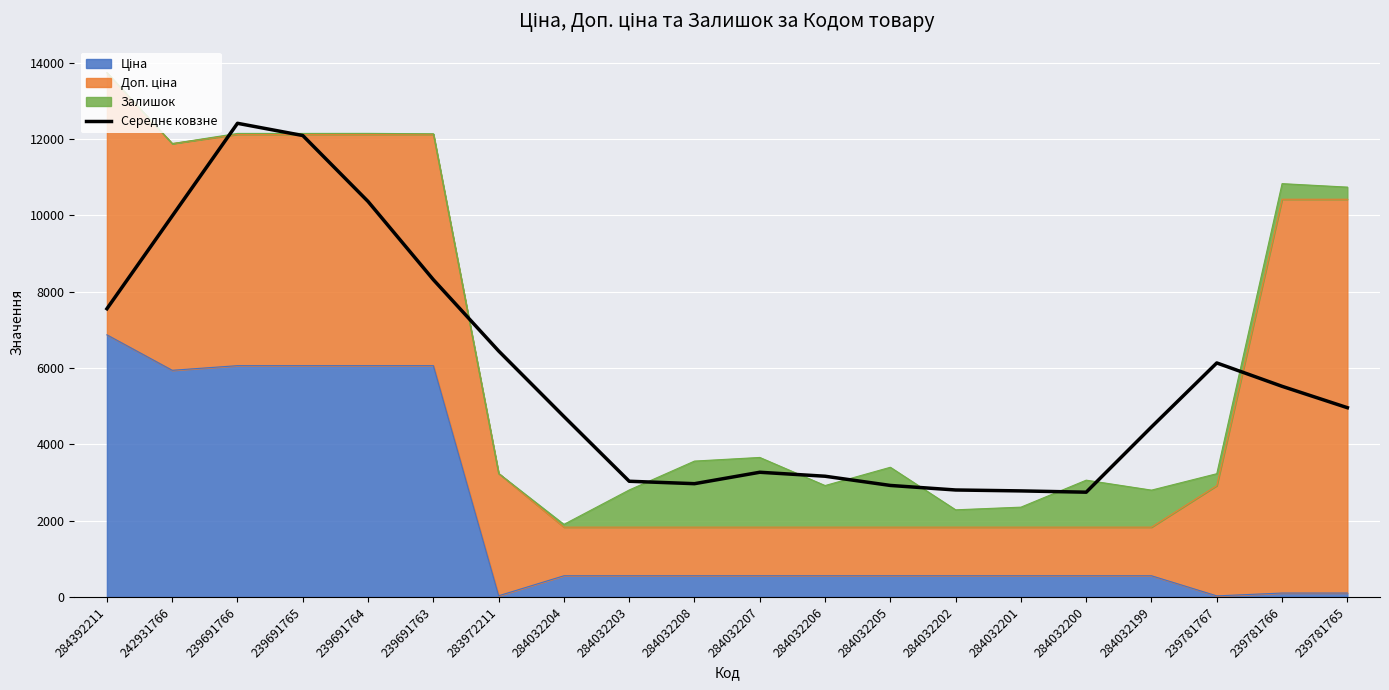

Reading left to right, extract all data points from this chart.

7551.9	9980.9	12410.0	12089.8	10361.5	8313.1	6444.9	4727.9	3031.9	2968.4	3267.6	3163.6	2922.2	2803.2	2779.2	2745.5	4454.6	6131.5	5519.4	4959.4